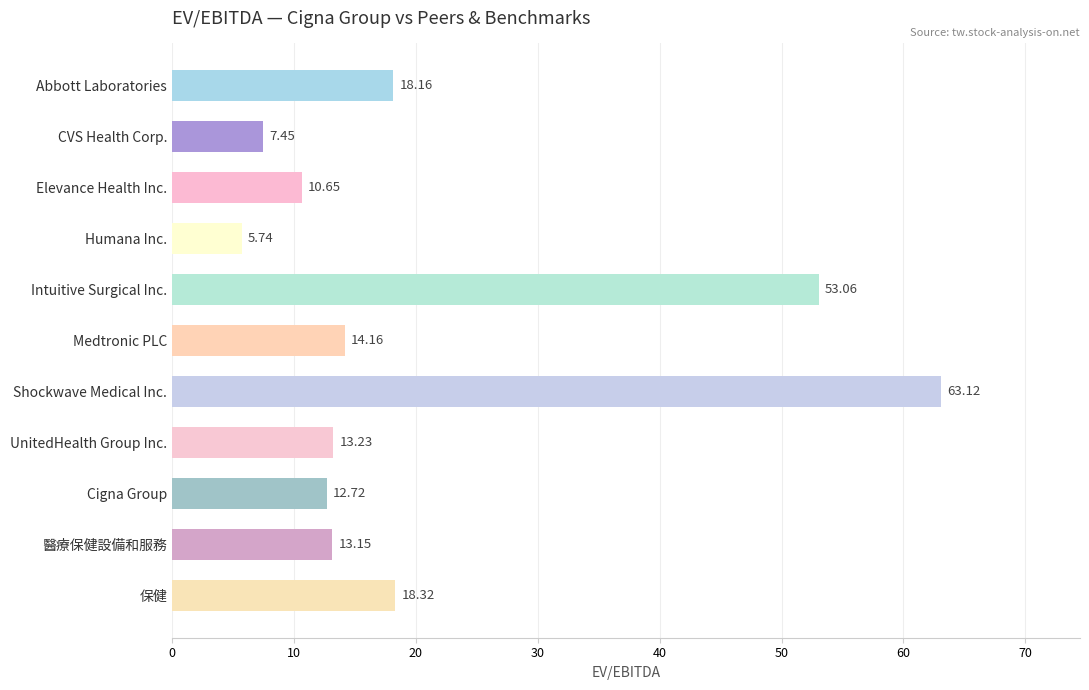

What is the change in value from UnitedHealth Group Inc. to Cigna Group?

-0.5